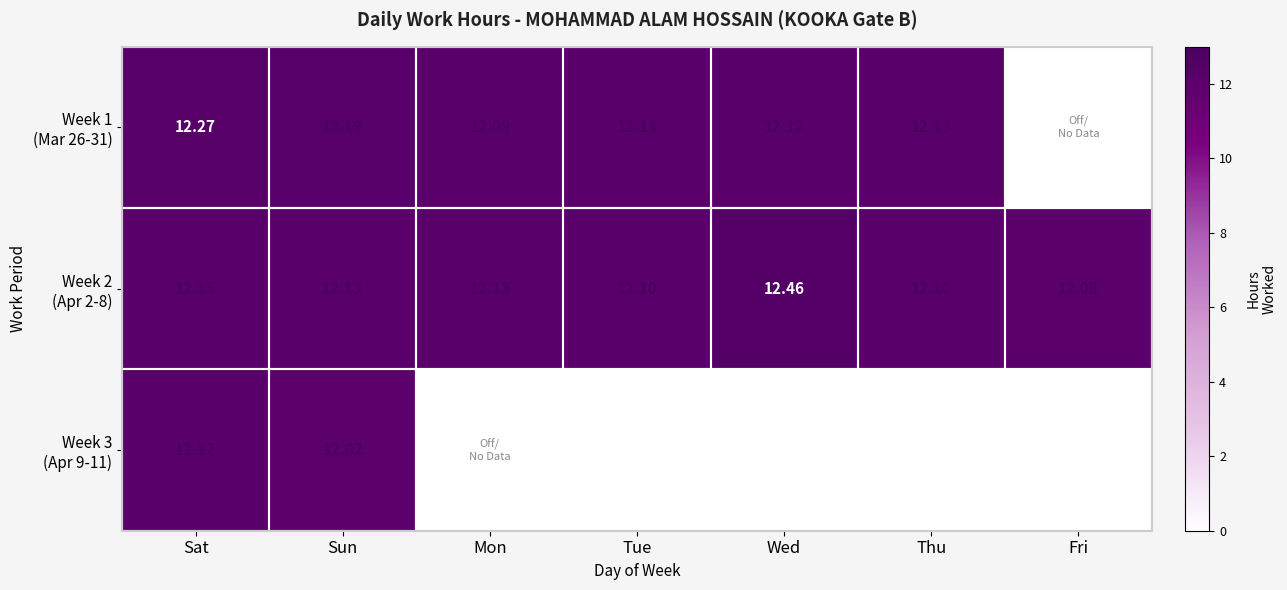

How many values in Week 3 (Apr 9-11) are above zero?

2